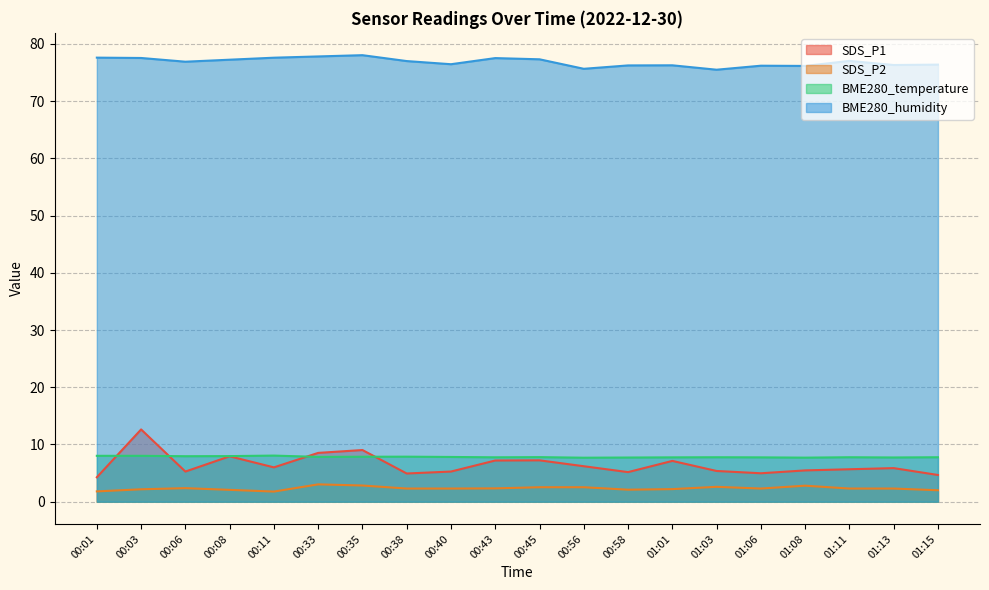

At how many categories does at least one series exceed 51?

20